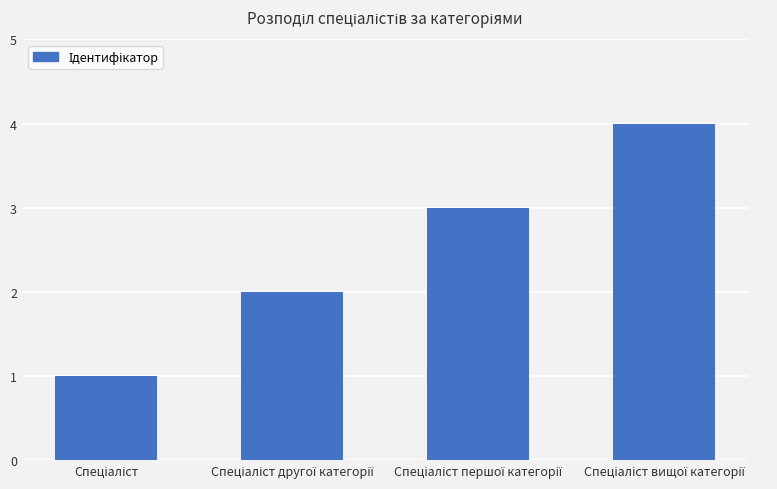

What is the difference between the maximum and minimum values?

3